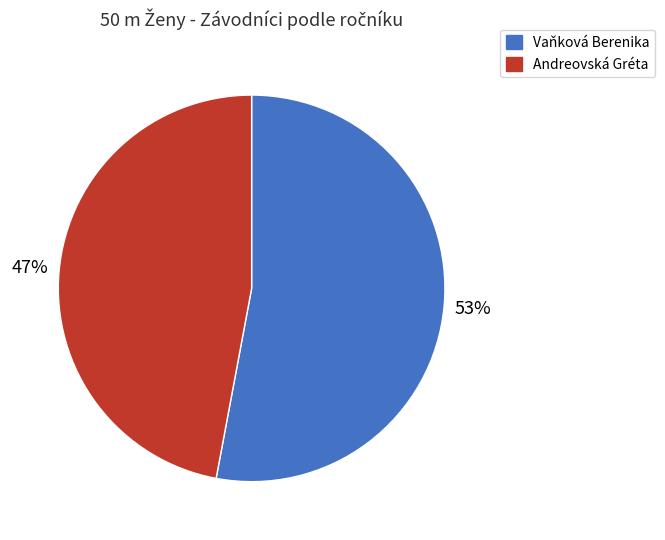

How many segments does this pie chart have?

2